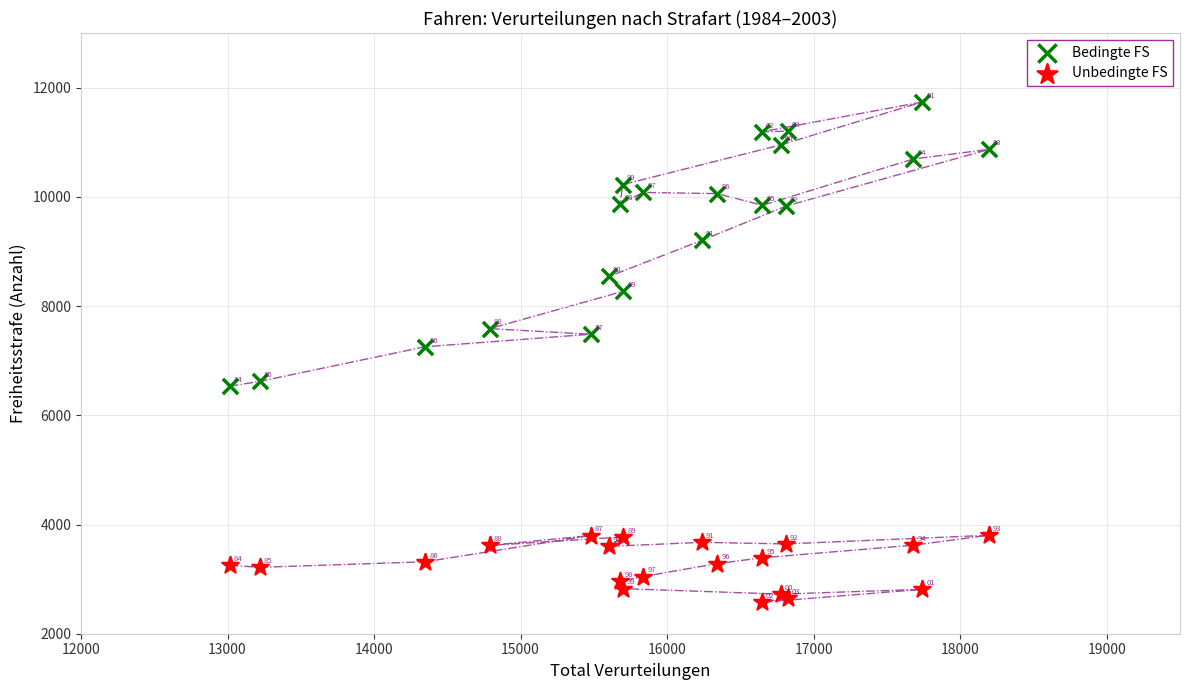

Which series contains the lowest Y value?

Unbedingte FS